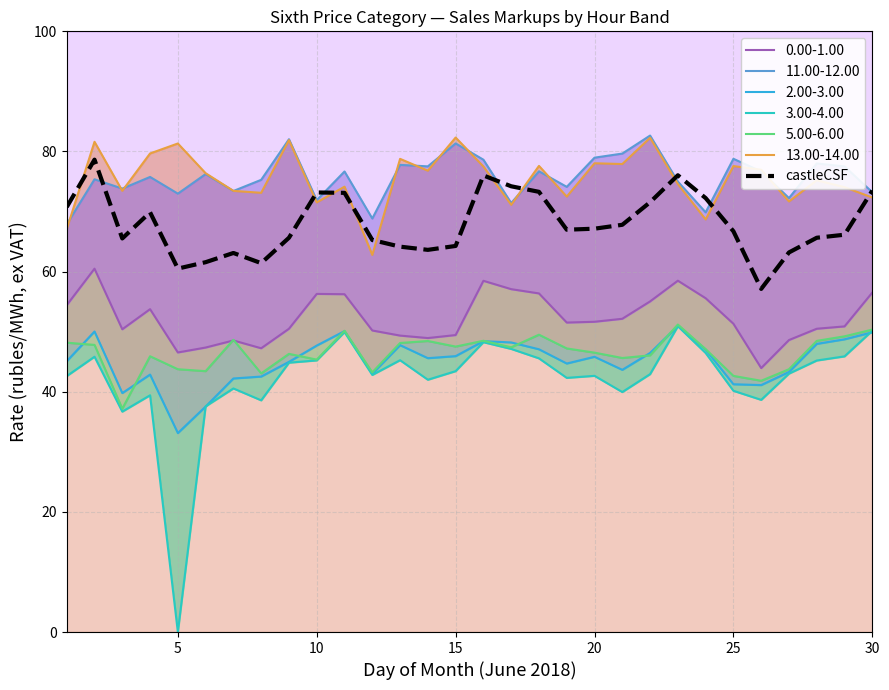

How many data points are above 66?

17